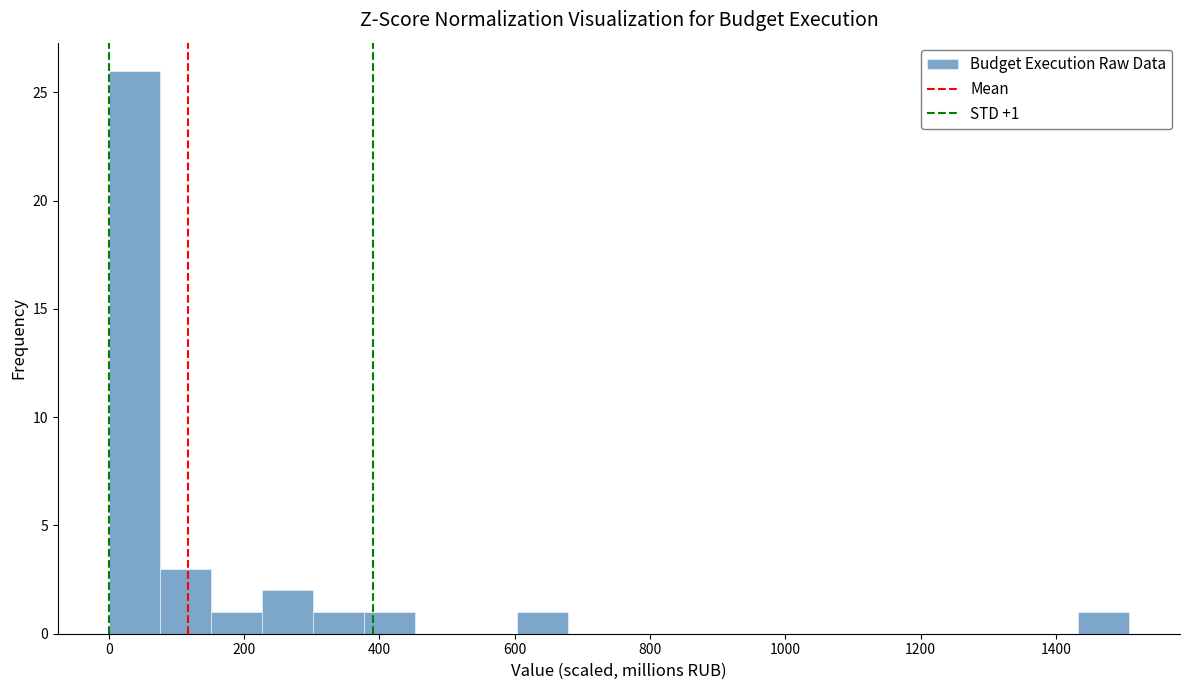

Around what value on the x-axis is the tallest bar? Give the approximate position of its centre, as read against the axis.

40